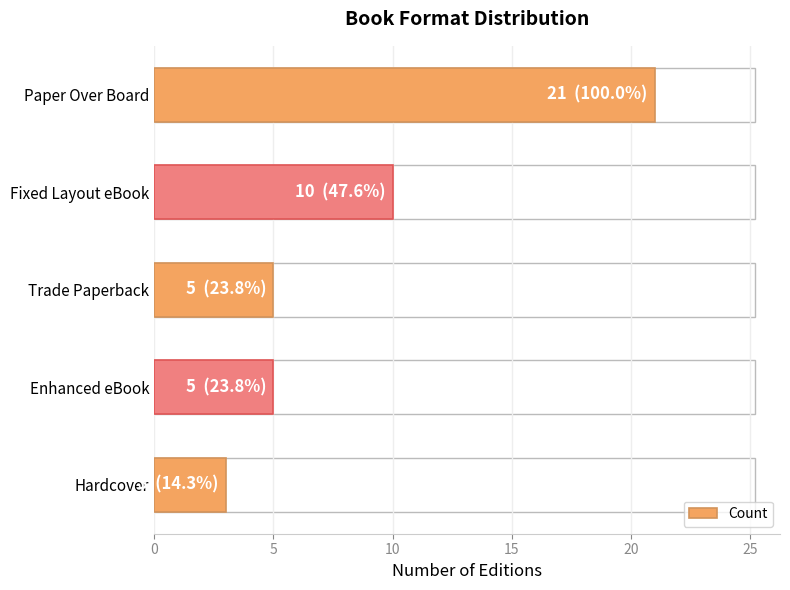

The chart shows a value of 8 at Enhanced eBook. True or false?

False